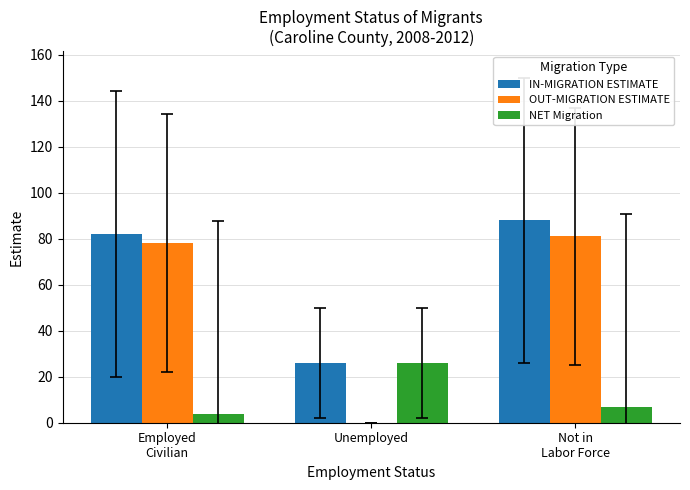

Count the number of data series in this chart.

3